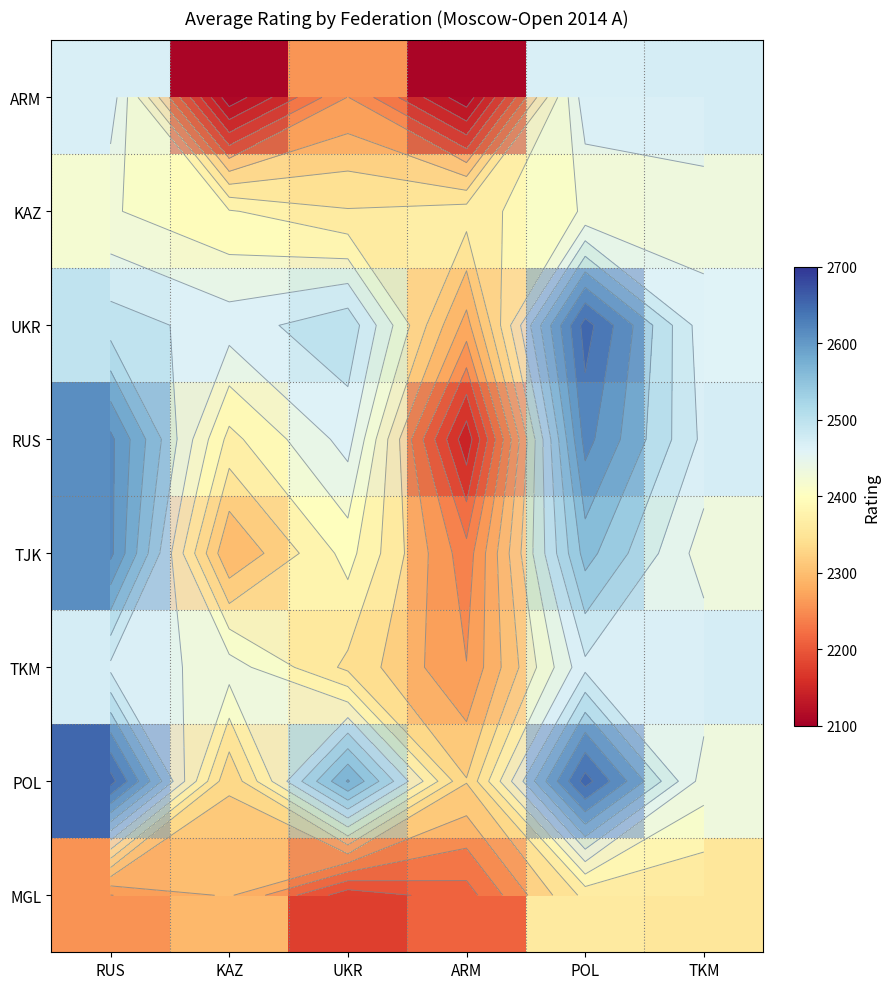

Rank the series by their maximum value, from lowest to highest.

MGL, KAZ, ARM, TKM, TJK, RUS, UKR, POL